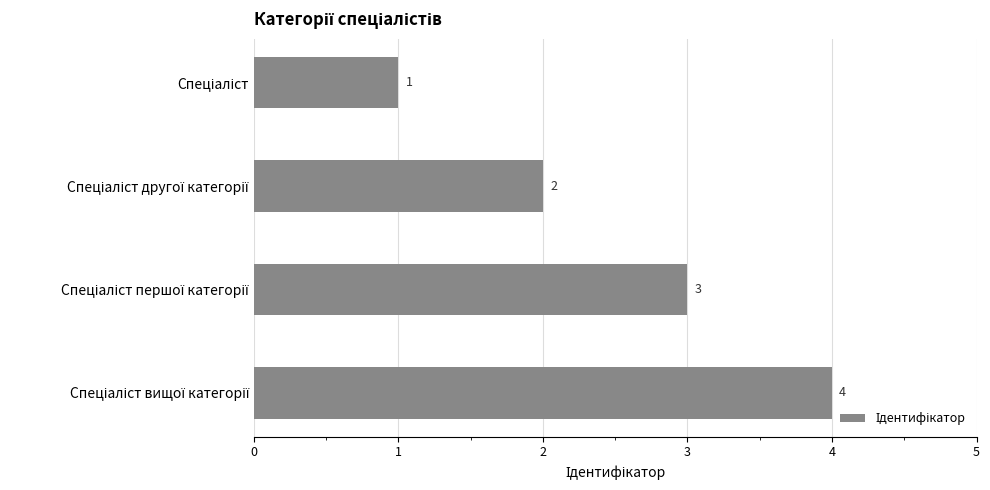

How many values are between 2 and 4?

3